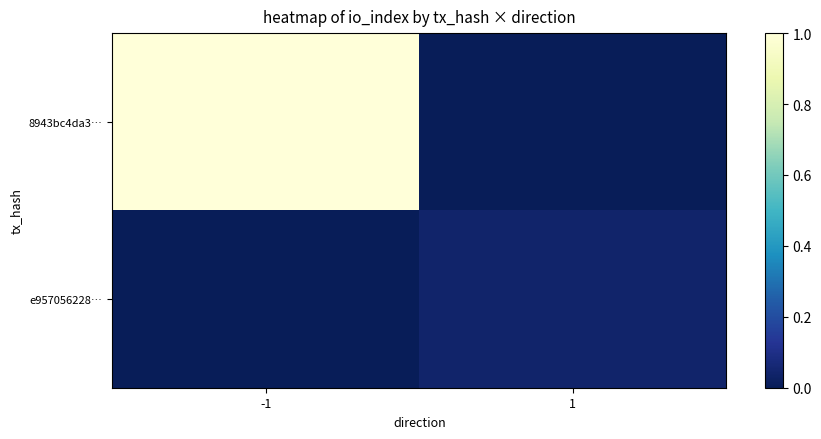

At how many categories does at least one series exceed 108?

1